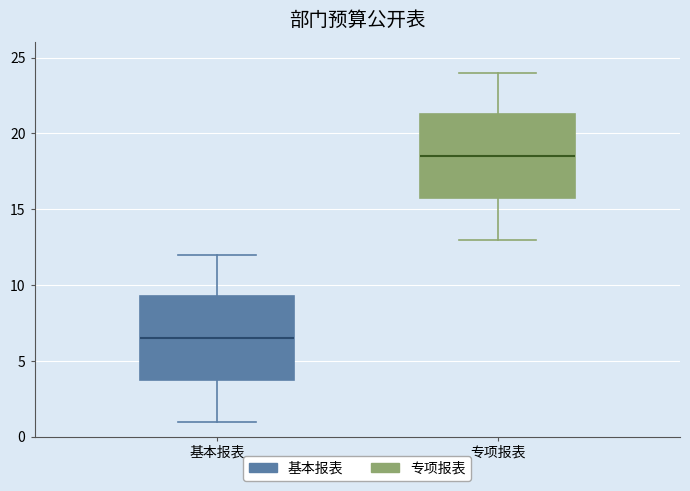

Reading left to right, read every box against the y-axis: the position of its median line, the range the box covers, and the ends of its whiskers. The values are not printed on the chart, so give them approximately, as read against the axis.

基本报表: median 6.5, box 4.0 to 9.5, whiskers 1.0 to 12.0
专项报表: median 18.5, box 16.0 to 21.5, whiskers 13.0 to 24.0